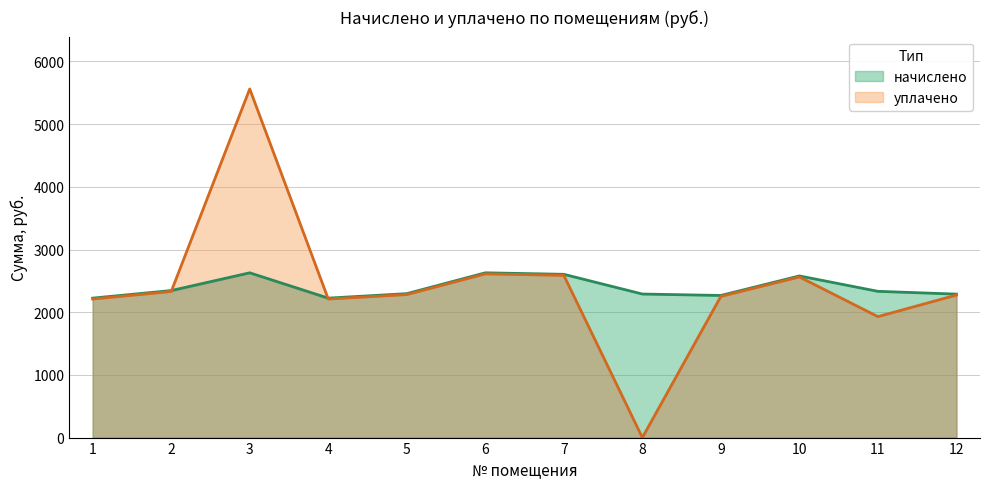

What is the average value of the начислено series?

2392.6